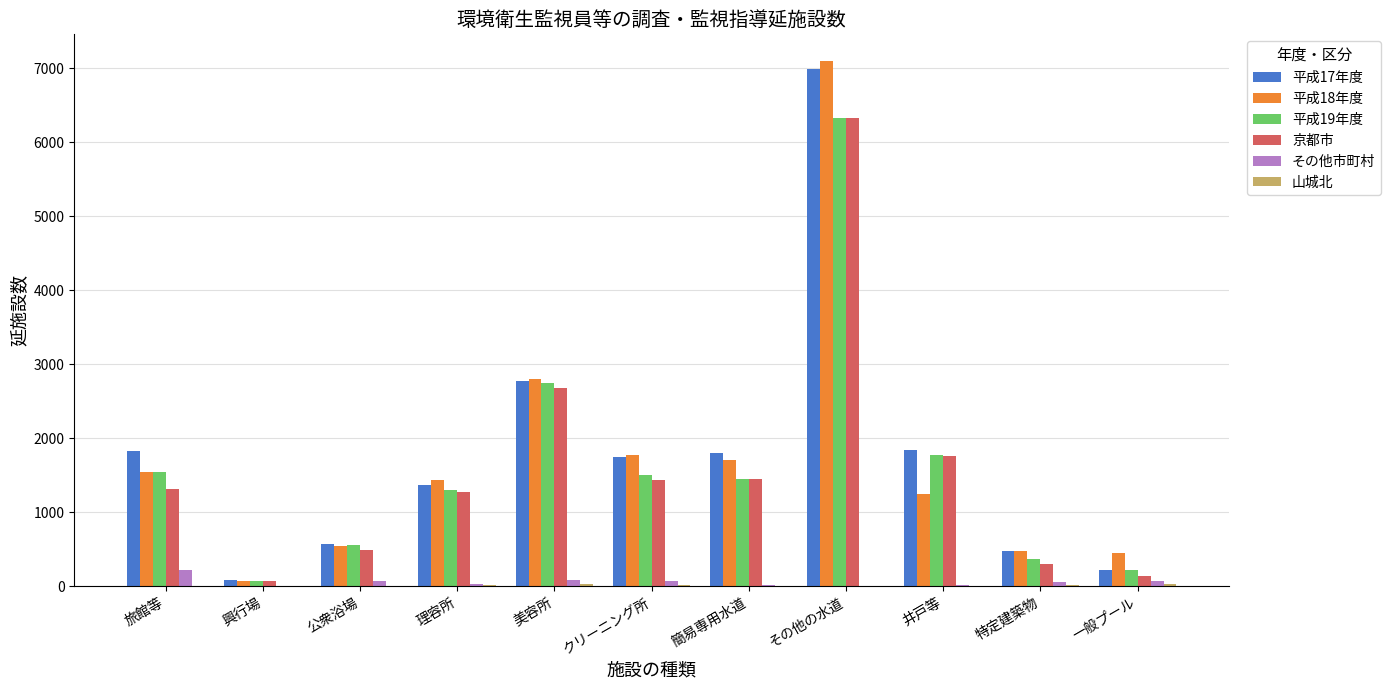

What is the sum of all 京都市 values?

17210